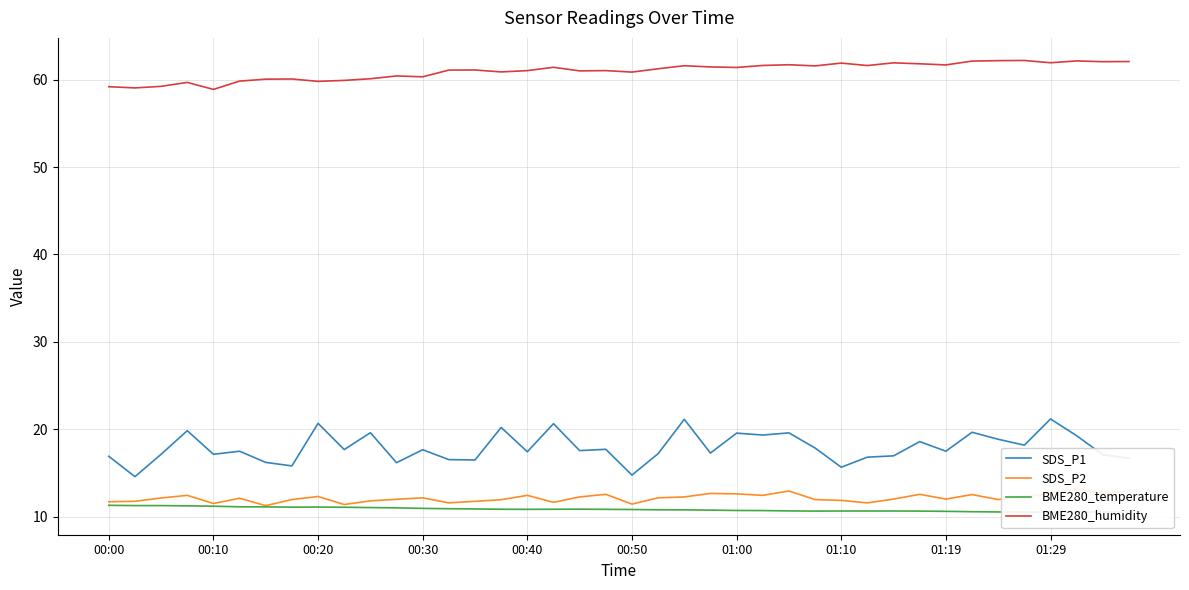

What is the difference between the BME280_temperature values at 13 and 39?

0.4